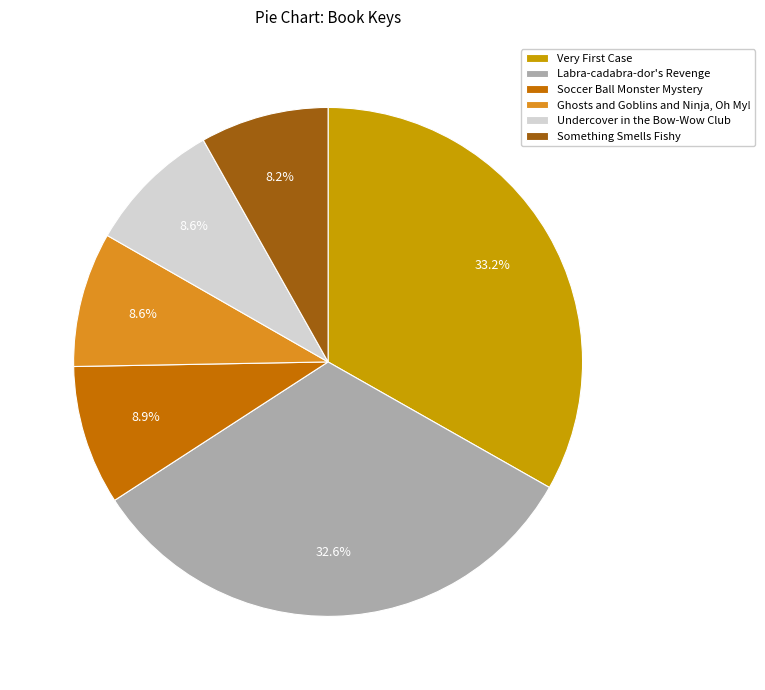

True or false: Something Smells Fishy accounts for 1% of the total.

False